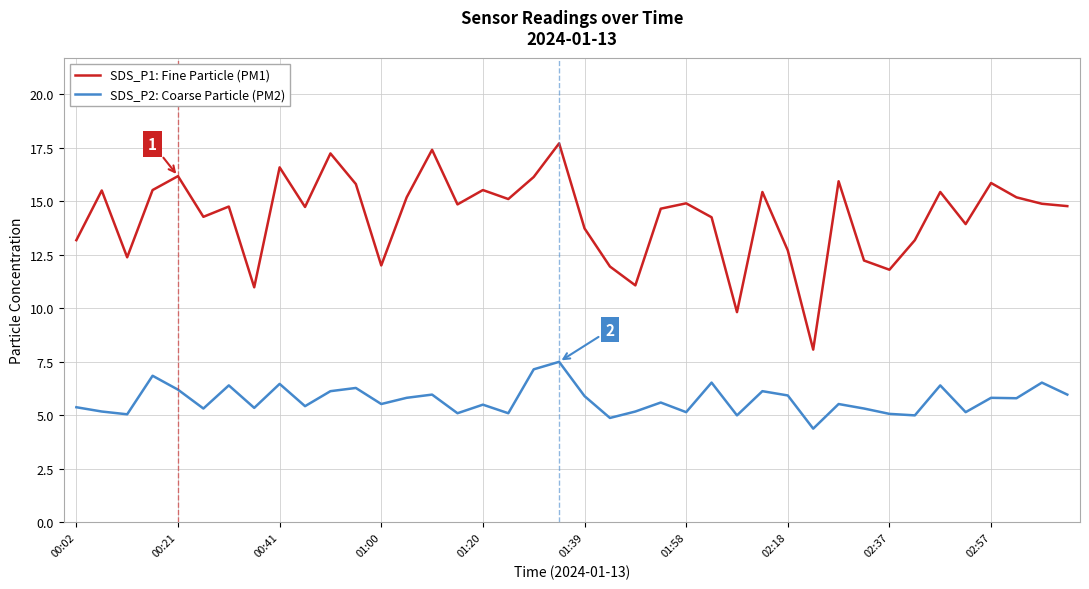

Which series has the widest spread of values?

SDS_P1: Fine Particle (PM1)